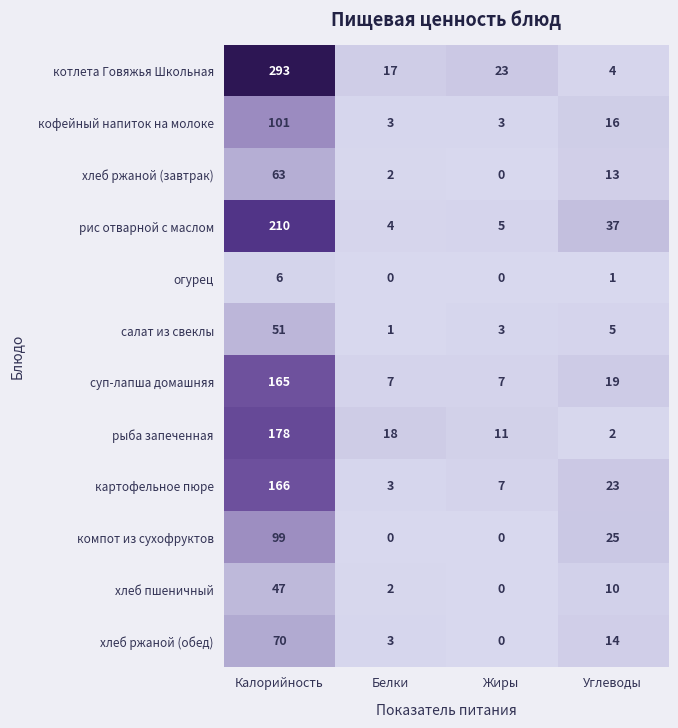

Is it true that огурец equals 1 at Углеводы?

True